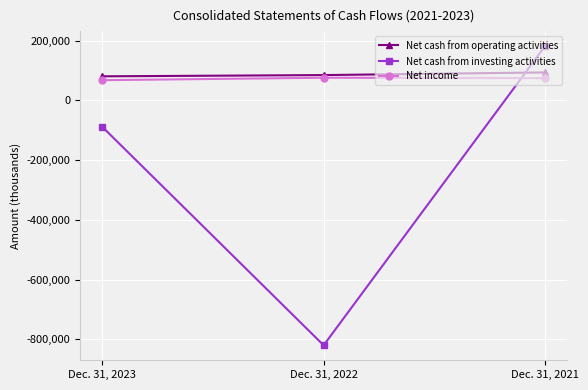

What is the difference between the maximum and minimum values in the Net cash from investing activities series?

1001493